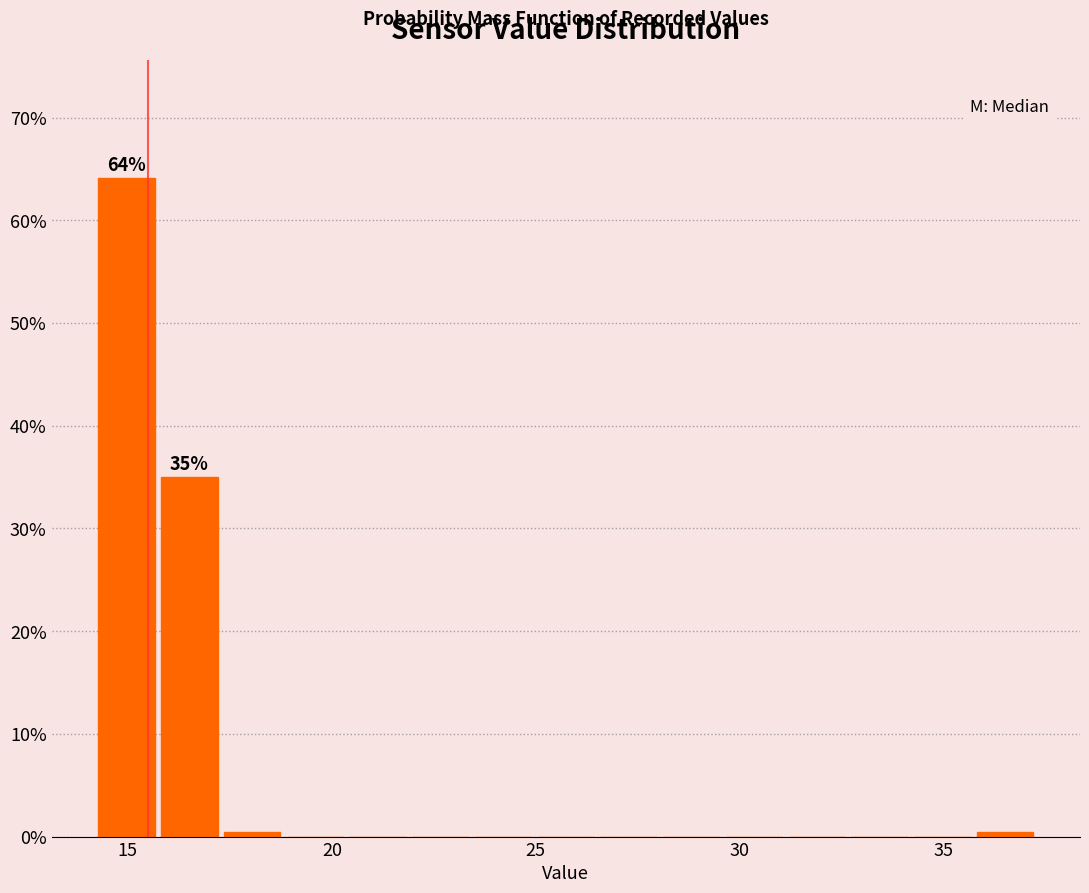

Read against the x-axis, roughly where is the centre of the tallest bar?

15.0